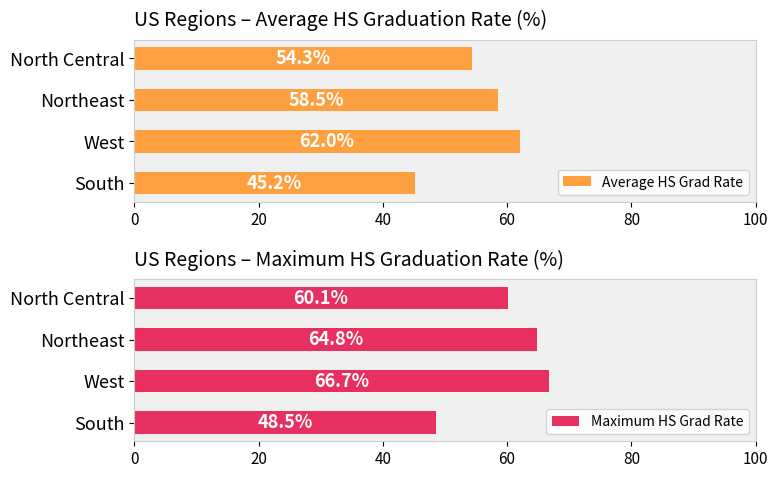

Where is Maximum HS Grad Rate nearest to the value 57?

North Central